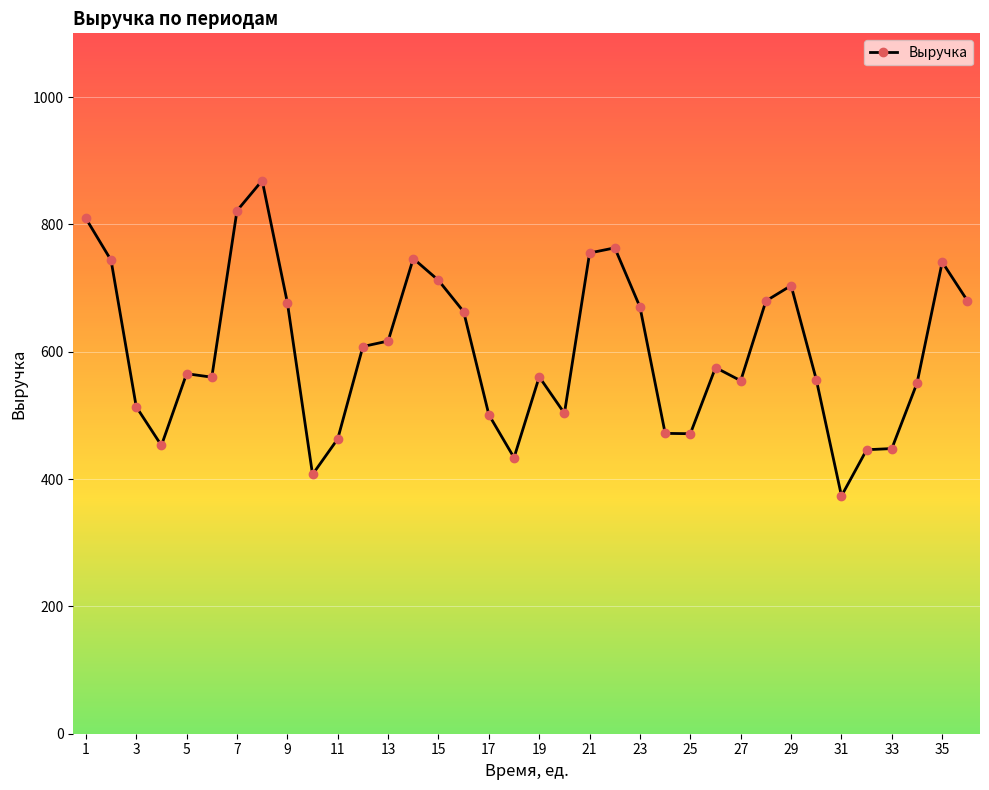

How many lines are shown in the chart?

1